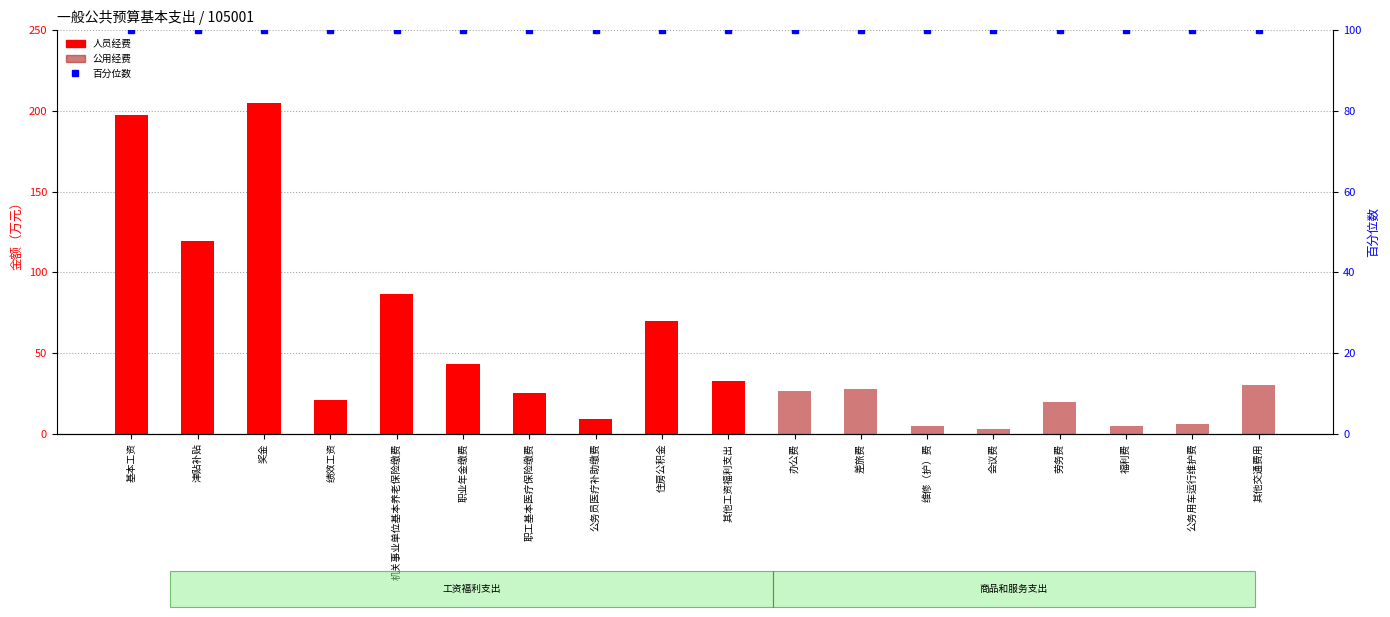

The value of 公用经费 at 会议费 is 3.0. True or false?

True